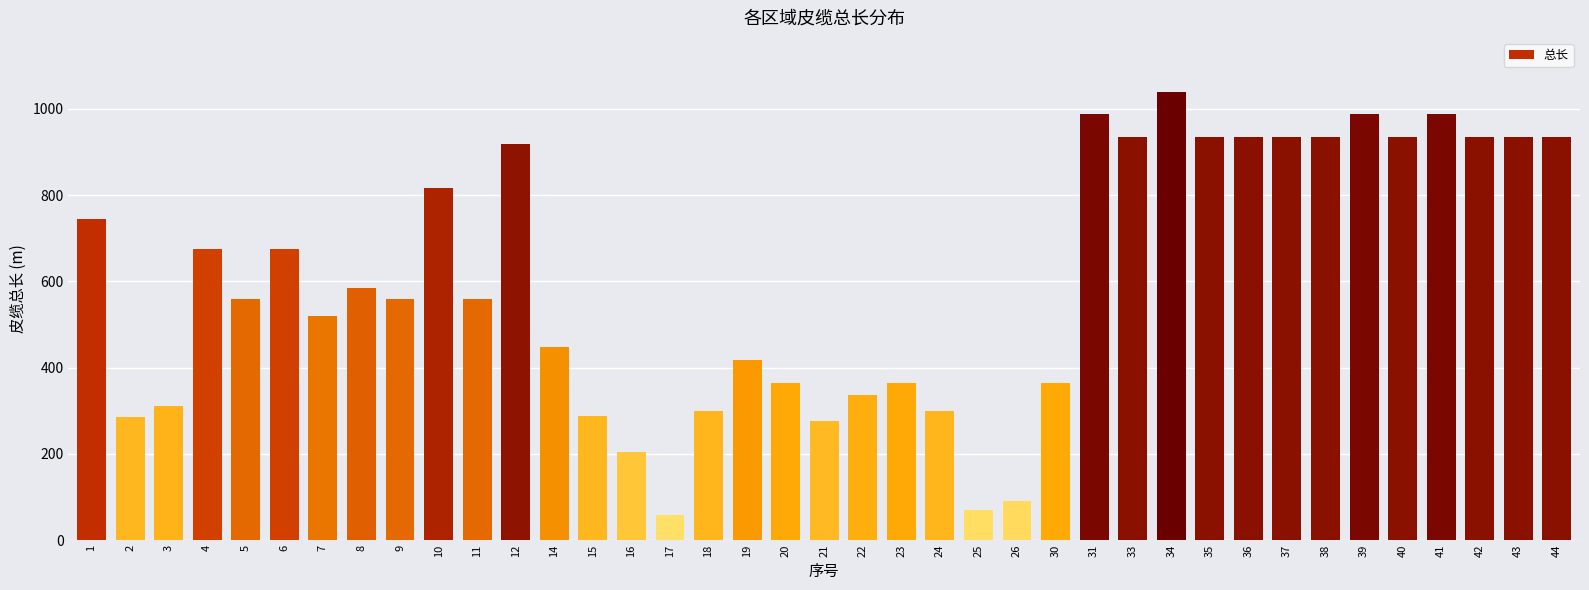

Which category has the lowest value across all series?

17